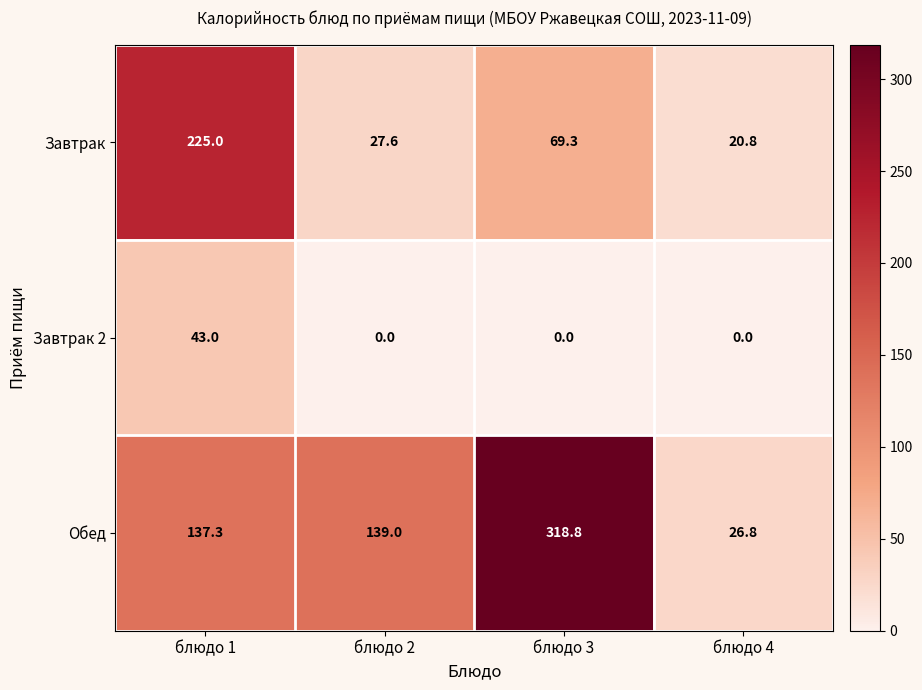

What is the difference between the maximum and second lowest values in the Завтрак series?

197.4